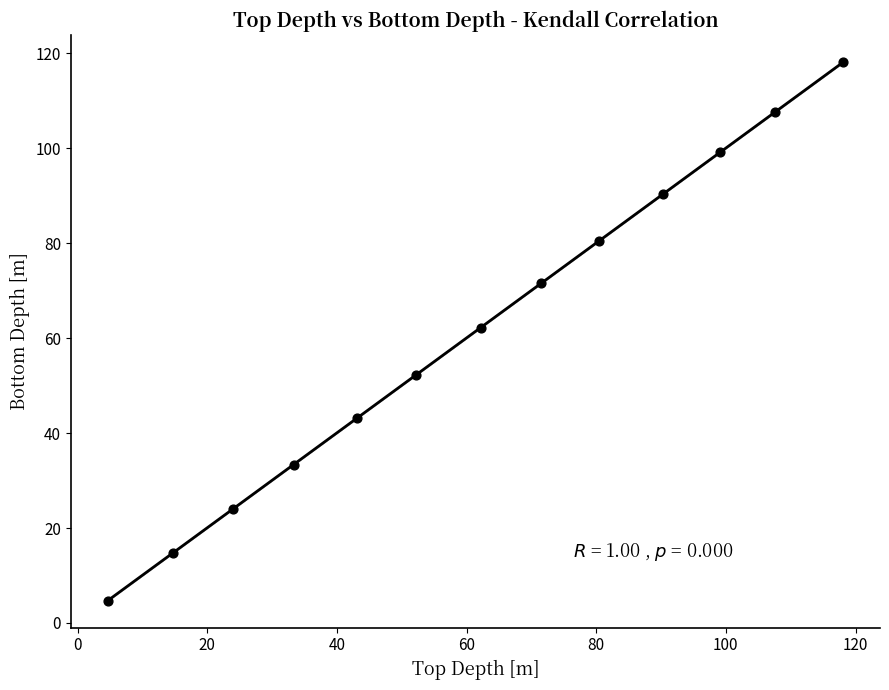

What is the range of X values (max minus min)?

113.4